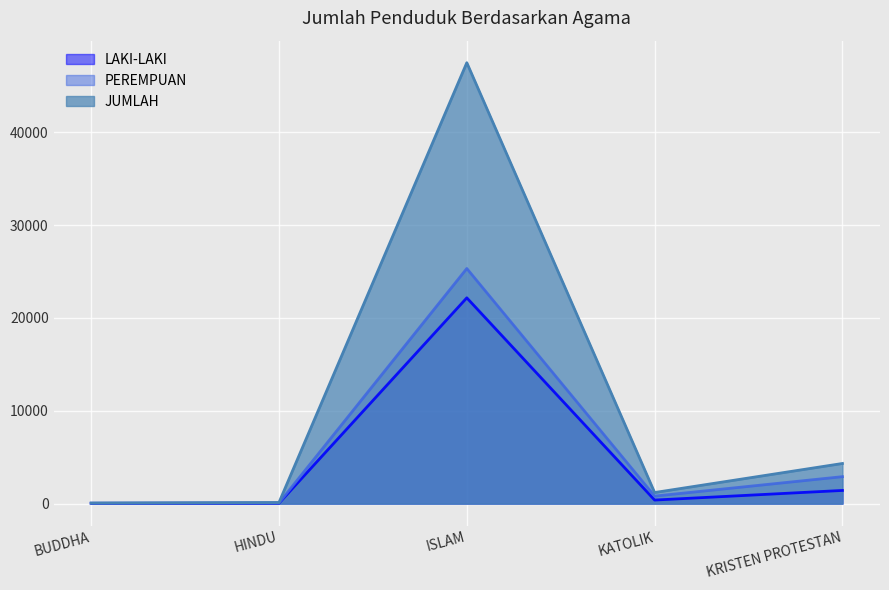

How many distinct data groups are displayed?

3